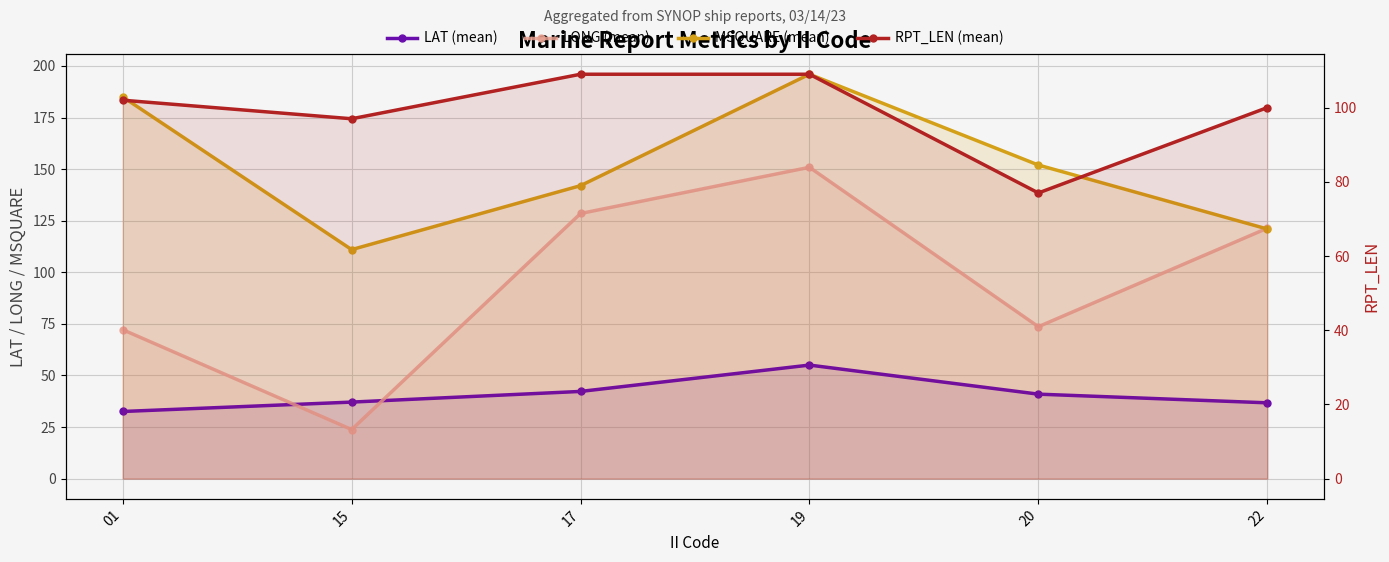

At which category is the sum across all series the highest?

19